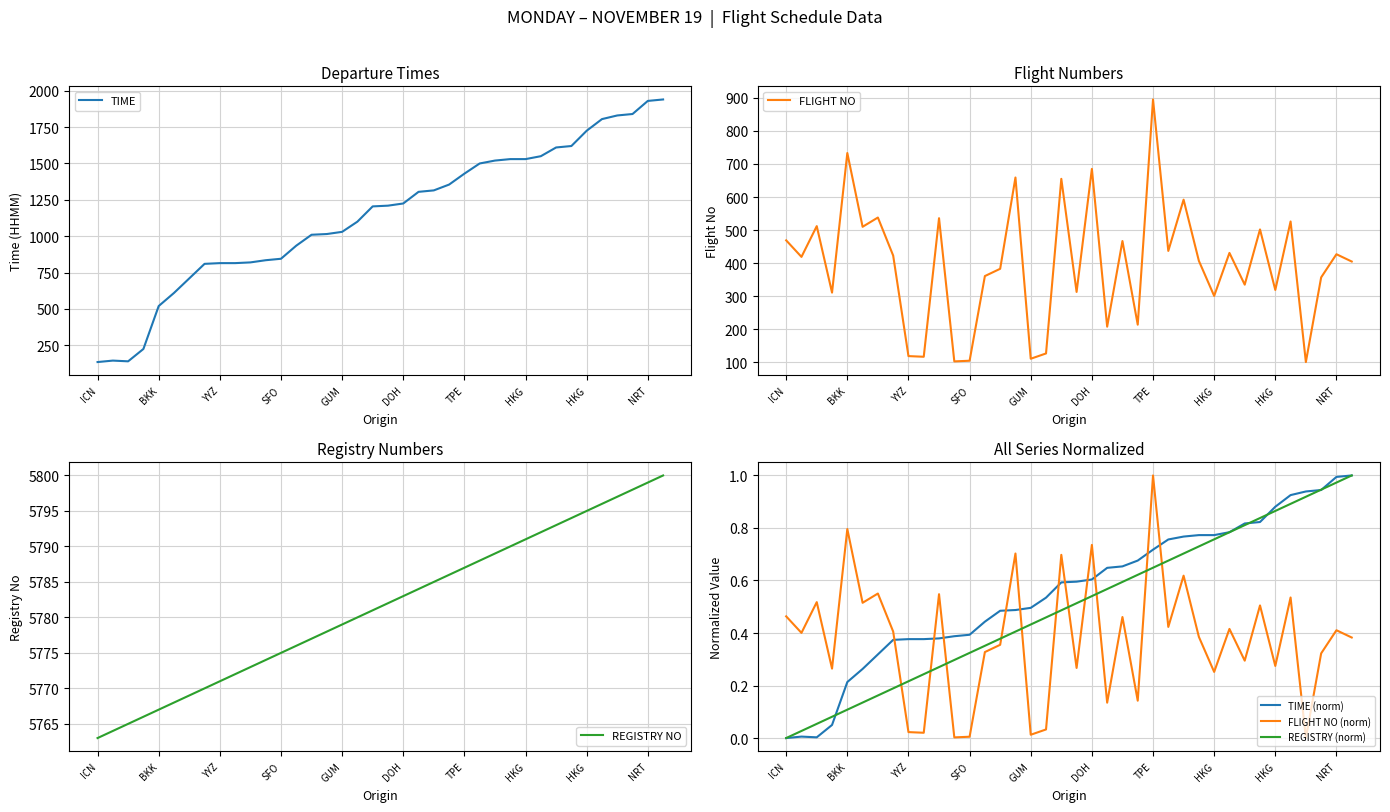

Is this an area chart (filled region under the line)?

No